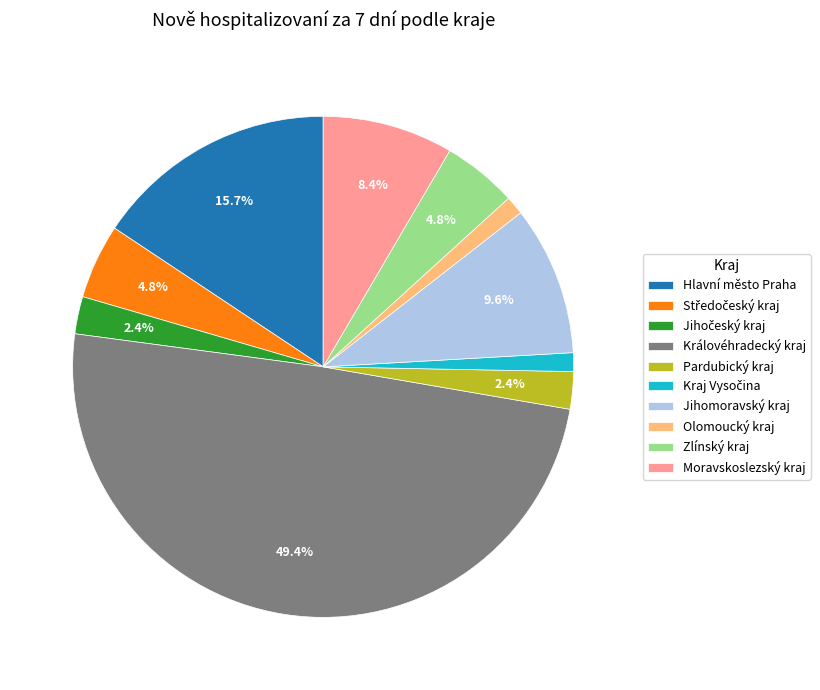

Count the number of slices in the pie.

10